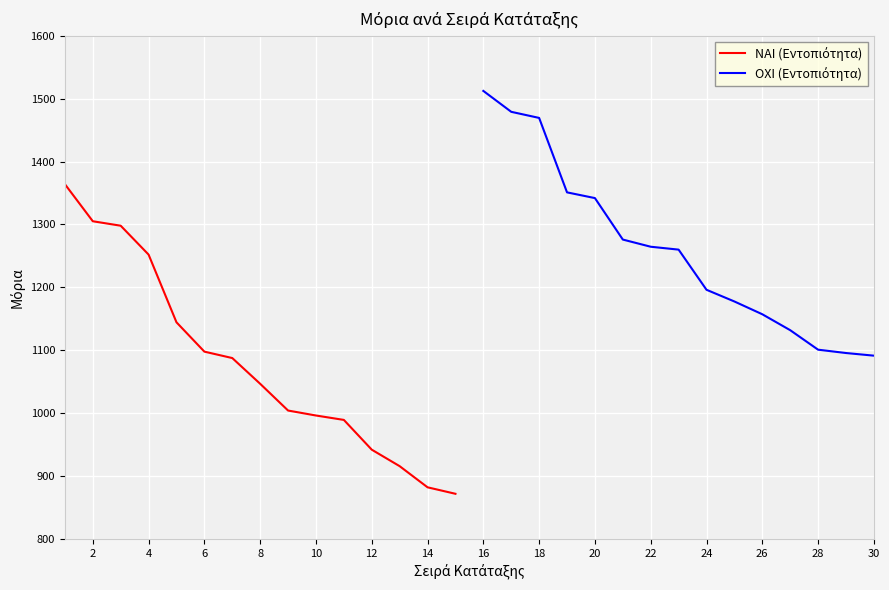

What is the value of the ΝΑΙ (Εντοπιότητα) point at the 3rd from the left?

1298.0